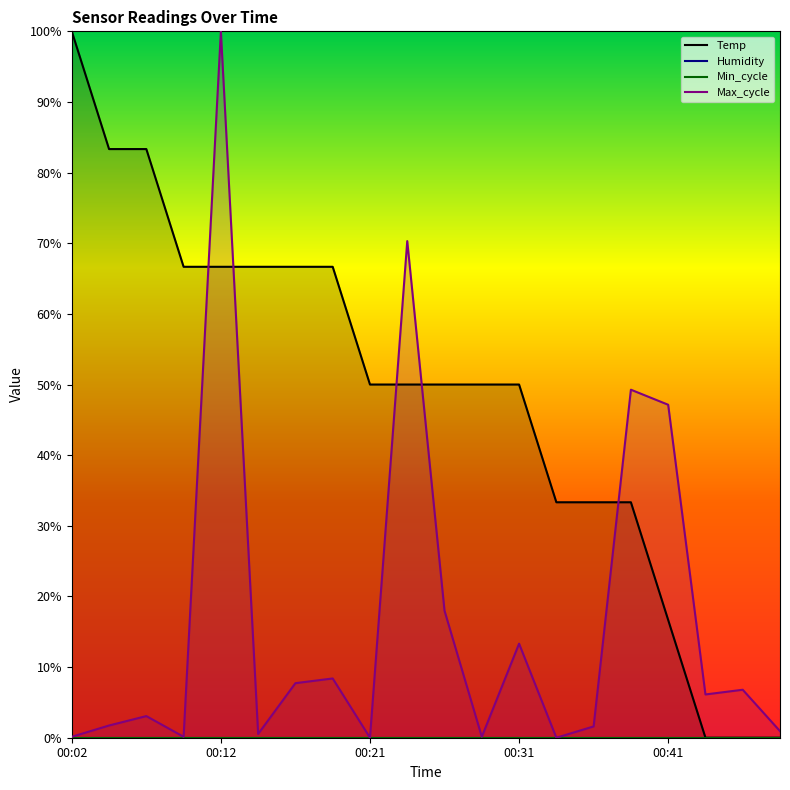

Reading left to right, transcribe all the data shown in this chart.

Temp: 00:02=100.0	00:04=83.3	00:07=83.3	00:09=66.7	00:12=66.7	00:14=66.7	00:16=66.7	00:19=66.7	00:21=50.0	00:24=50.0	00:26=50.0	00:29=50.0	00:31=50.0	00:34=33.3	00:36=33.3	00:38=33.3	00:41=16.7	00:43=0.0	00:46=0.0	00:48=0.0
Max_cycle: 00:02=0.1	00:04=1.7	00:07=3.1	00:09=0.1	00:12=100.0	00:14=0.5	00:16=7.7	00:19=8.4	00:21=0.0	00:24=70.3	00:26=18.0	00:29=0.1	00:31=13.3	00:34=0.0	00:36=1.6	00:38=49.3	00:41=47.1	00:43=6.1	00:46=6.8	00:48=0.9